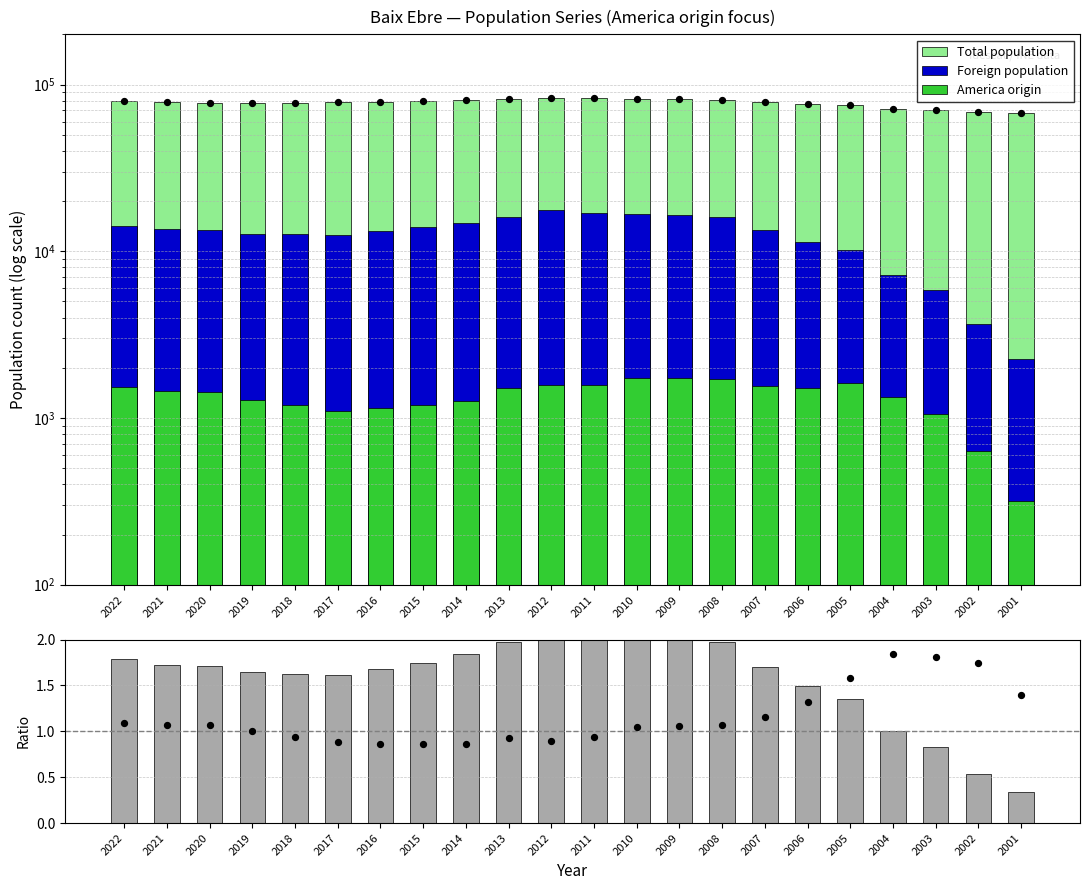

At which category is the sum across all series the highest?

2012